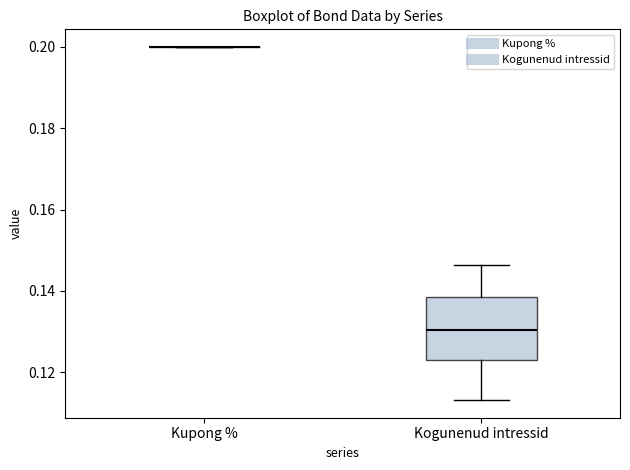

Which box is the tallest, from its lower edge to its upper edge?

Kogunenud intressid